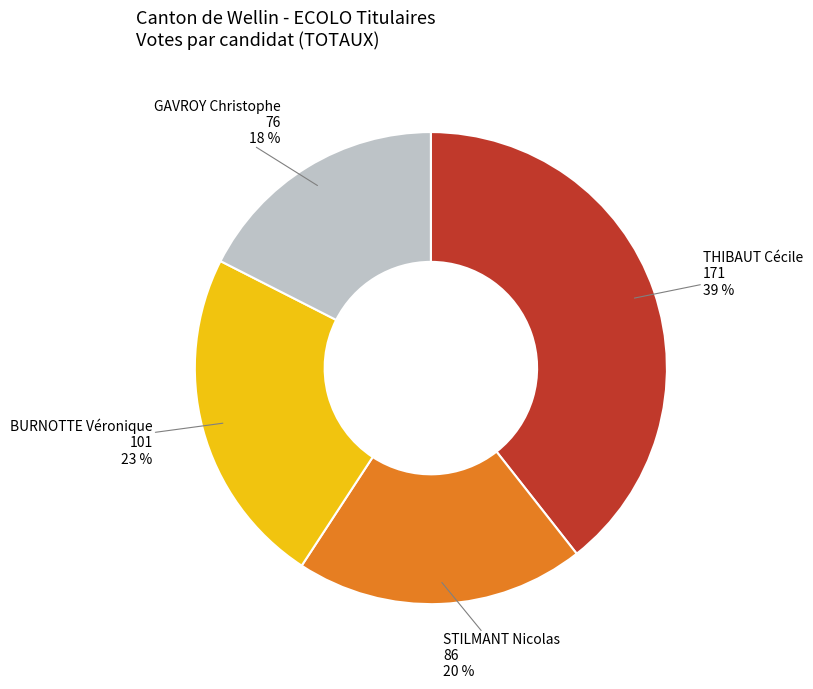

Count the number of slices in the pie.

4